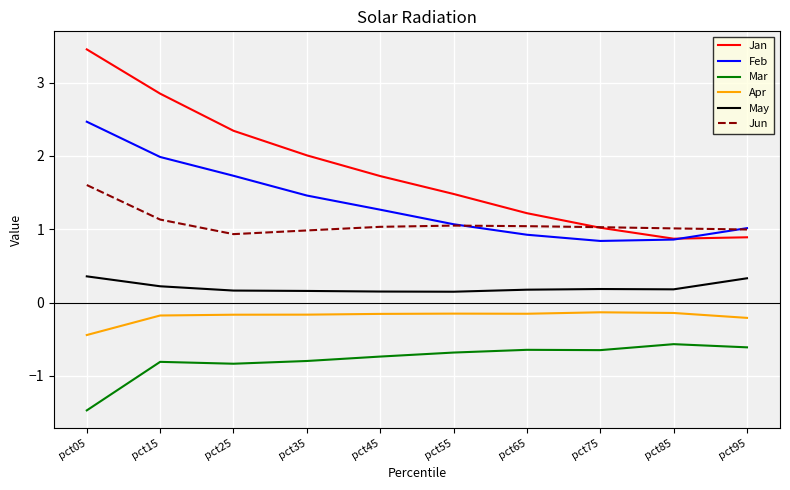

Which series has the largest range (max minus min)?

Jan